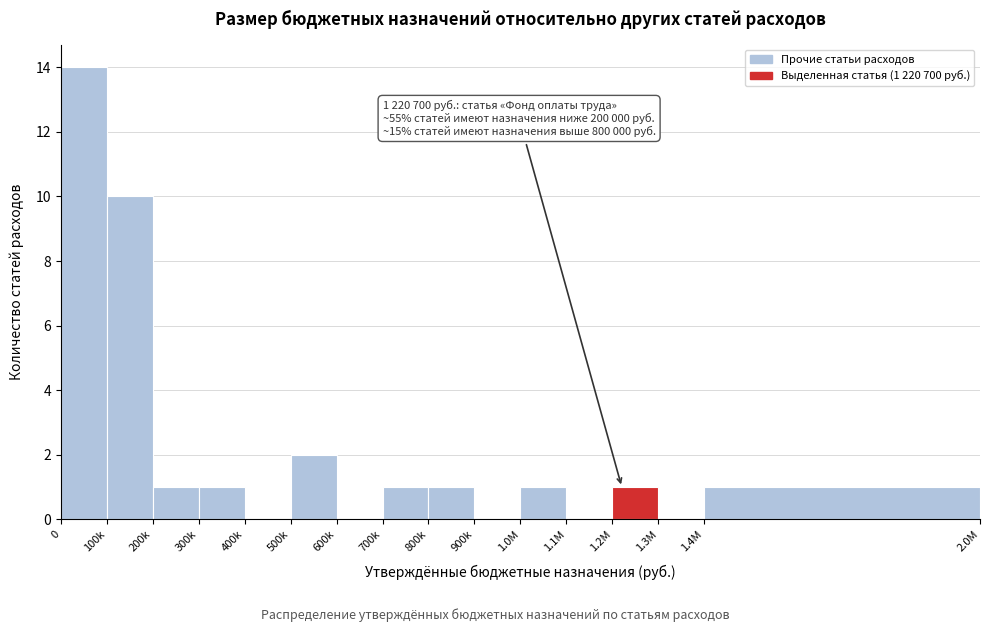

Reading left to right, what are all the values shown in this chart?

0=14	100k=10	200k=1	300k=1	400k=0	500k=2	600k=0	700k=1	800k=1	900k=0	1.0M=1	1.1M=0	1.2M=1	1.3M=0	1.4M=1